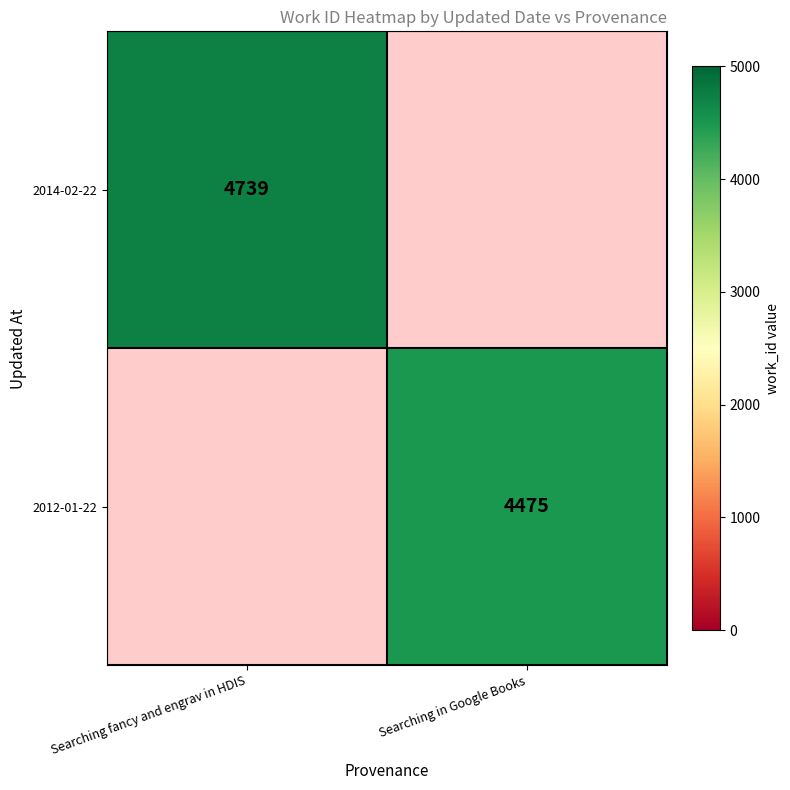

The value of 2012-01-22 at Searching in Google Books is 6165. True or false?

False